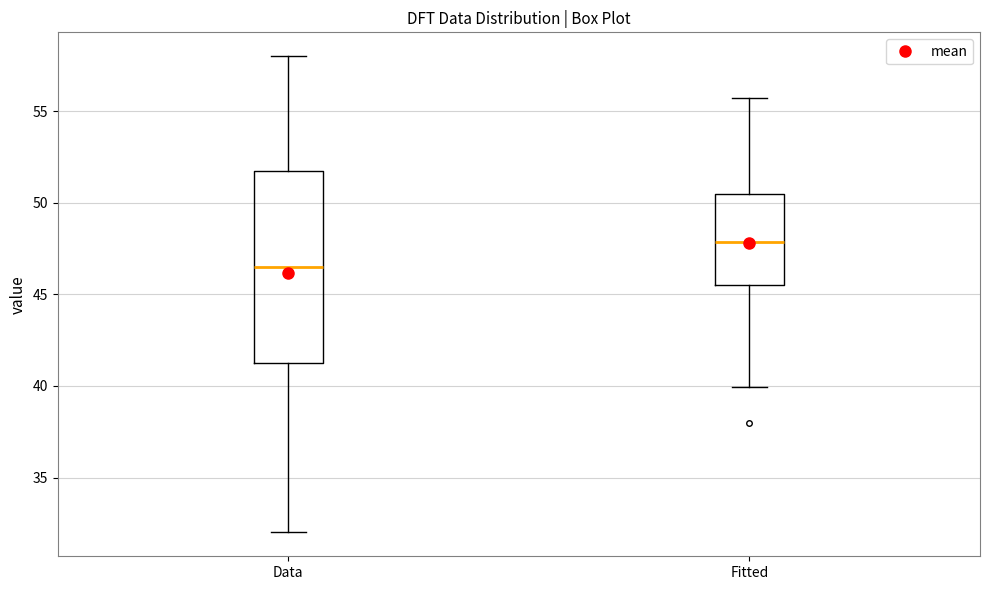

Reading left to right, transcribe this box plot: for each box, give where its median line is, the range the box spans, and where its two whiskers end, as read against the y-axis. The values are not printed on the chart, so give them approximately, as read against the axis.

Data: median 46.5, box 41.5 to 52.0, whiskers 32.0 to 58.0
Fitted: median 48.0, box 45.5 to 50.5, whiskers 40.0 to 55.5